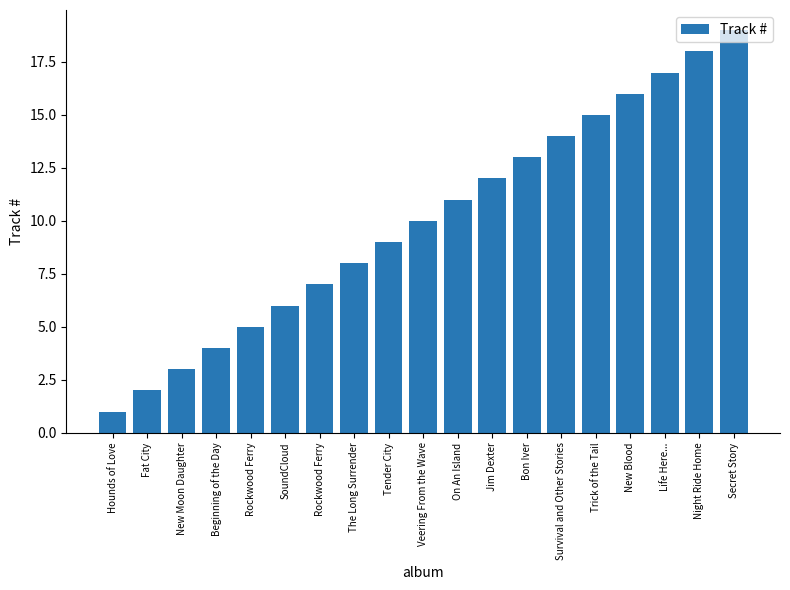

List the labels in order of value, largest first.

Secret Story, Night Ride Home, Life Here..., New Blood, Trick of the Tail, Survival and Other Stories, Bon Iver, Jim Dexter, On An Island, Veering From the Wave, Tender City, The Long Surrender, Rockwood Ferry, SoundCloud, Rockwood Ferry, Beginning of the Day, New Moon Daughter, Fat City, Hounds of Love